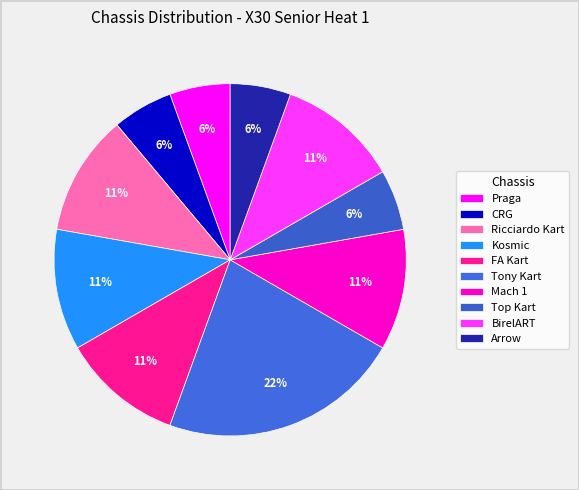

Which category has the biggest portion of the pie?

Tony Kart